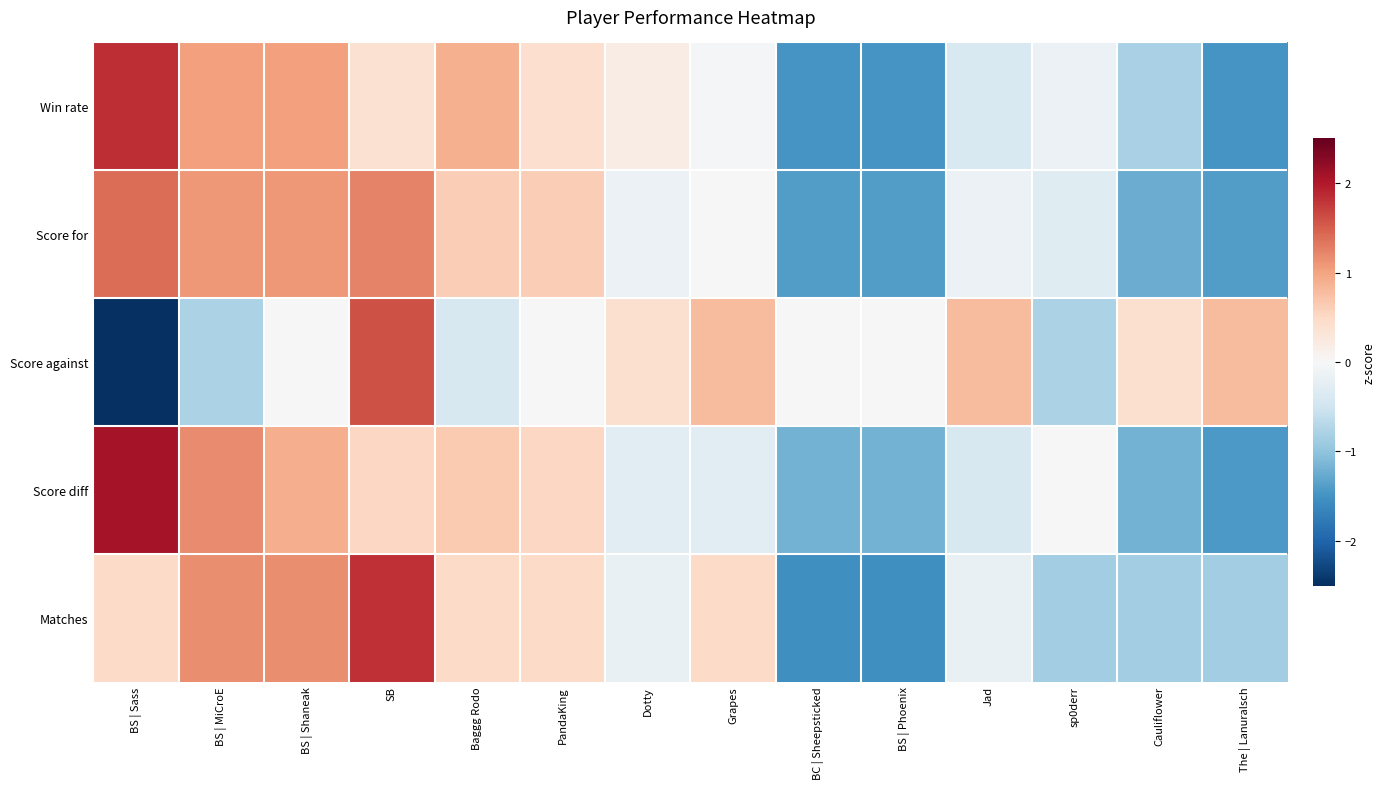

Reading right to left, transcribe all the data shown in this chart.

Win rate: The | Lanuralsch=-1.5	Cauliflower=-0.8	sp0derr=-0.1	Jad=-0.4	BS | Phoenix=-1.5	BC | Sheepsticked=-1.5	Grapes=-0.0	Dotty=0.2	PandaKing=0.4	Baggg Rodo=0.9	SB=0.4	BS | Shaneak=1.0	BS | MiCroE=1.0	BS | Sass=1.9
Score for: The | Lanuralsch=-1.4	Cauliflower=-1.2	sp0derr=-0.3	Jad=-0.2	BS | Phoenix=-1.4	BC | Sheepsticked=-1.4	Grapes=0.0	Dotty=-0.2	PandaKing=0.6	Baggg Rodo=0.6	SB=1.2	BS | Shaneak=1.1	BS | MiCroE=1.1	BS | Sass=1.4
Score against: The | Lanuralsch=0.8	Cauliflower=0.4	sp0derr=-0.8	Jad=0.8	BS | Phoenix=0.0	BC | Sheepsticked=0.0	Grapes=0.8	Dotty=0.4	PandaKing=0.0	Baggg Rodo=-0.4	SB=1.6	BS | Shaneak=0.0	BS | MiCroE=-0.8	BS | Sass=-2.8
Score diff: The | Lanuralsch=-1.4	Cauliflower=-1.2	sp0derr=0.0	Jad=-0.4	BS | Phoenix=-1.2	BC | Sheepsticked=-1.2	Grapes=-0.3	Dotty=-0.3	PandaKing=0.5	Baggg Rodo=0.7	SB=0.5	BS | Shaneak=0.9	BS | MiCroE=1.2	BS | Sass=2.1
Matches: The | Lanuralsch=-0.9	Cauliflower=-0.9	sp0derr=-0.9	Jad=-0.2	BS | Phoenix=-1.5	BC | Sheepsticked=-1.5	Grapes=0.5	Dotty=-0.2	PandaKing=0.5	Baggg Rodo=0.5	SB=1.8	BS | Shaneak=1.2	BS | MiCroE=1.2	BS | Sass=0.5